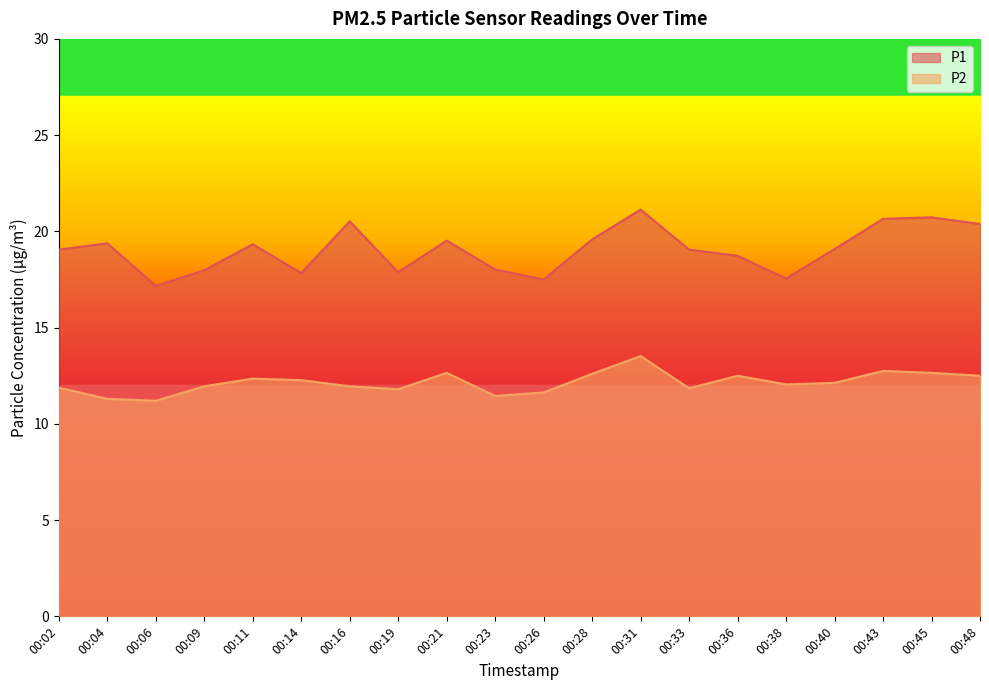

Count the number of data series in this chart.

2